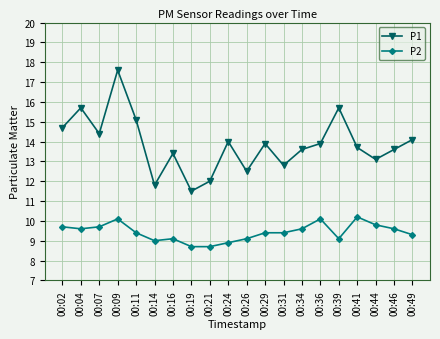

At how many categories does at least one series exceed 15?

4